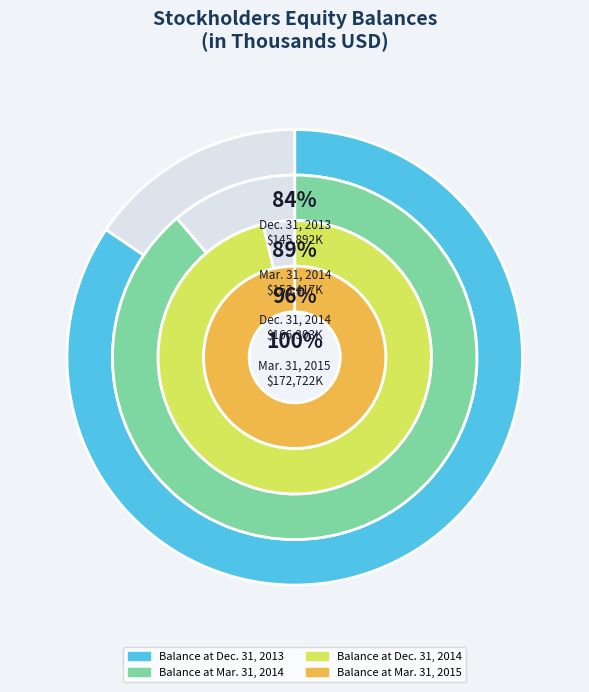

Is there any slice that represents more than half of the pie?

No